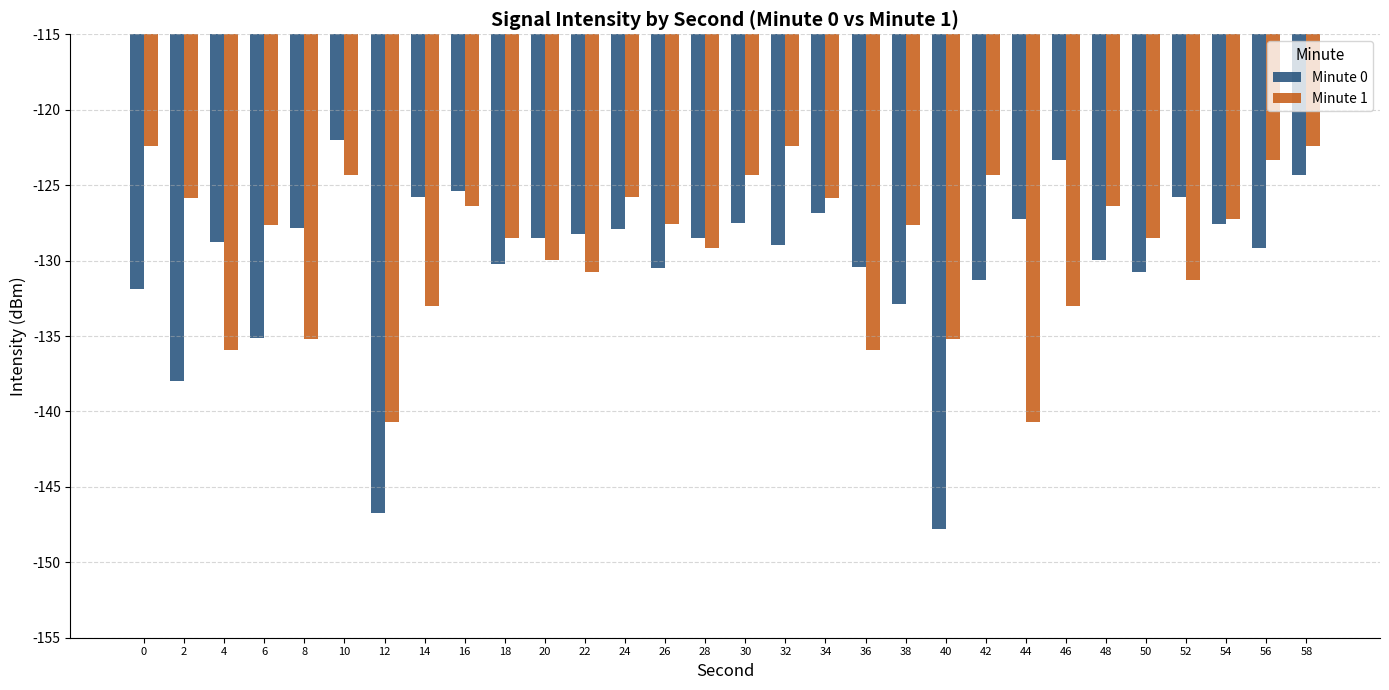

Which series has the largest total across all categories?

Minute 1